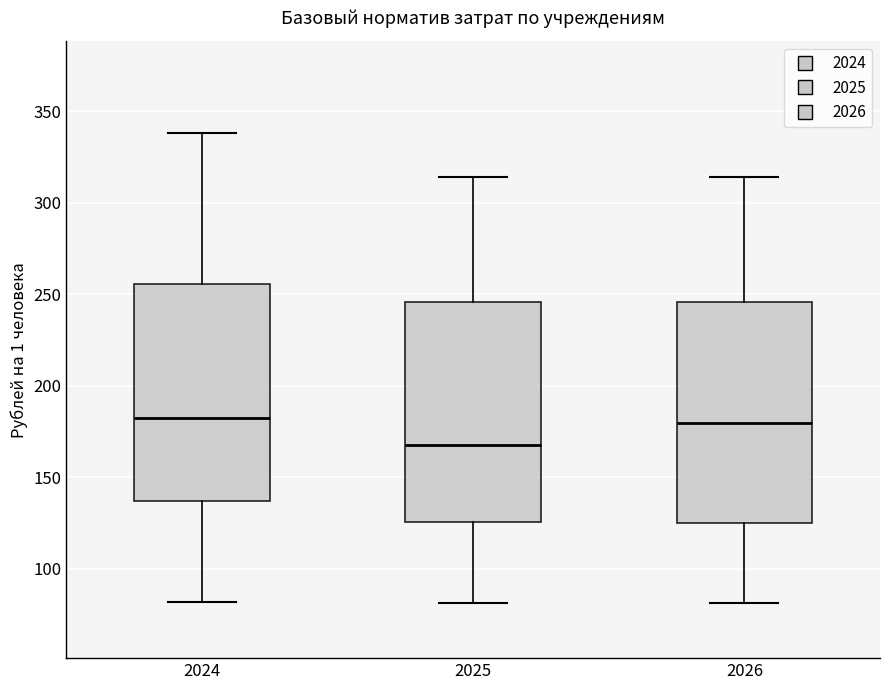

Reading left to right, transcribe this box plot: for each box, give where its median line is, the range the box spans, and where its two whiskers end, as read against the y-axis. The values are not printed on the chart, so give them approximately, as read against the axis.

2024: median 185, box 135 to 255, whiskers 80 to 340
2025: median 170, box 125 to 245, whiskers 80 to 315
2026: median 180, box 125 to 245, whiskers 80 to 315